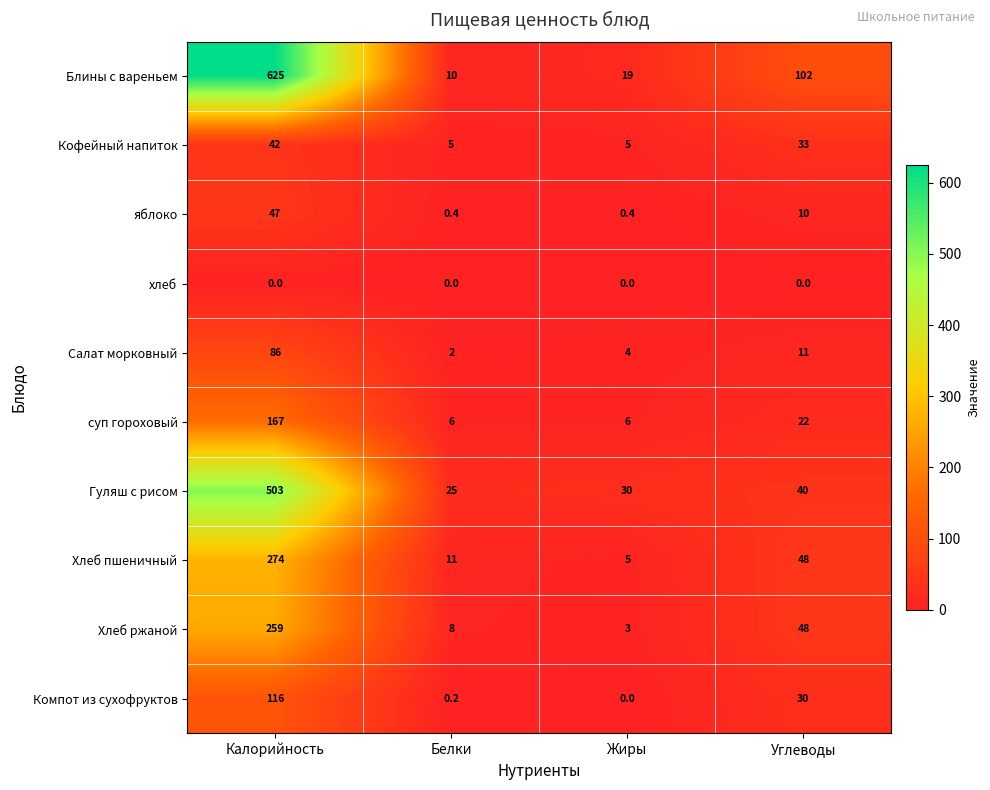

Which series has the largest total across all categories?

Блины с вареньем